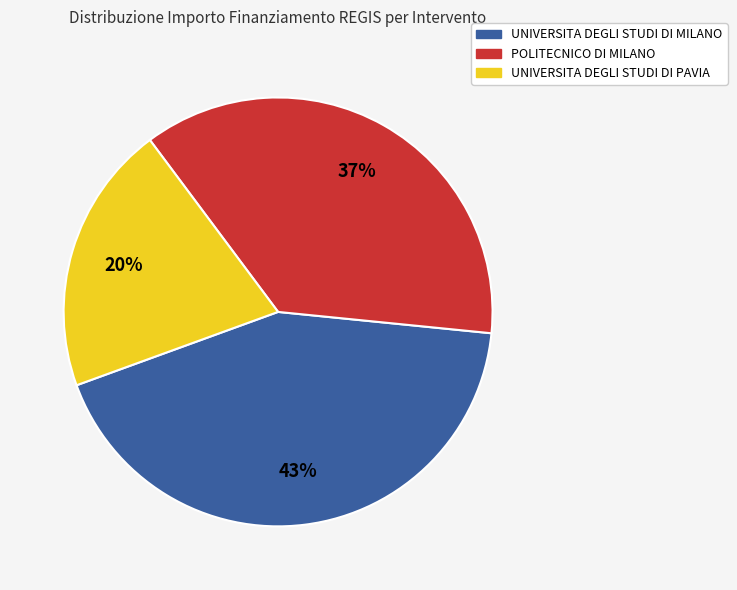

To the nearest percent, what is the difference between the largest and smallest slice percentages?

23%